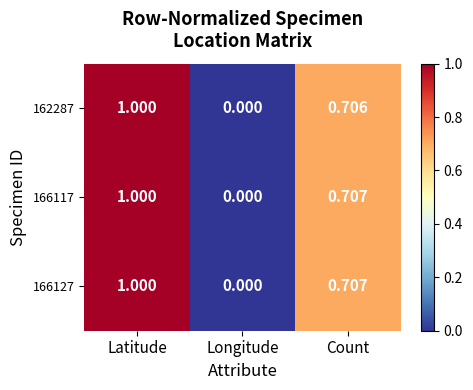

Where is 162287 nearest to the value 0?

Longitude